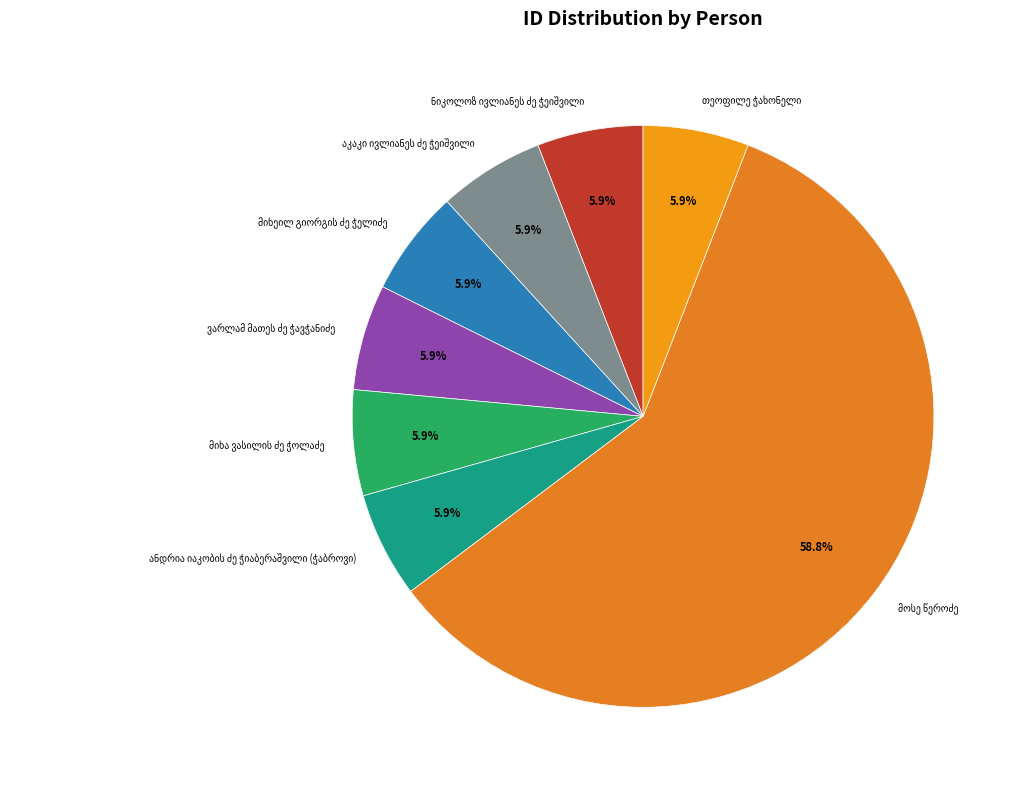

Is there any slice that represents more than half of the pie?

Yes